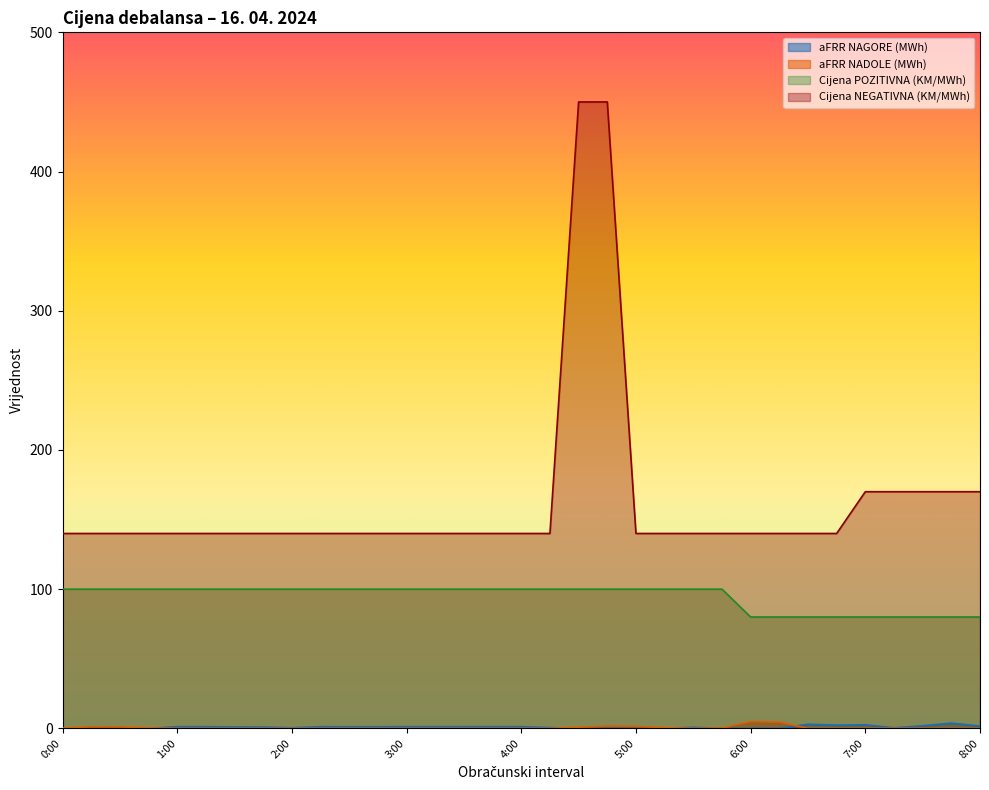

Which has a higher value, 7:45 or 0:30?

7:45